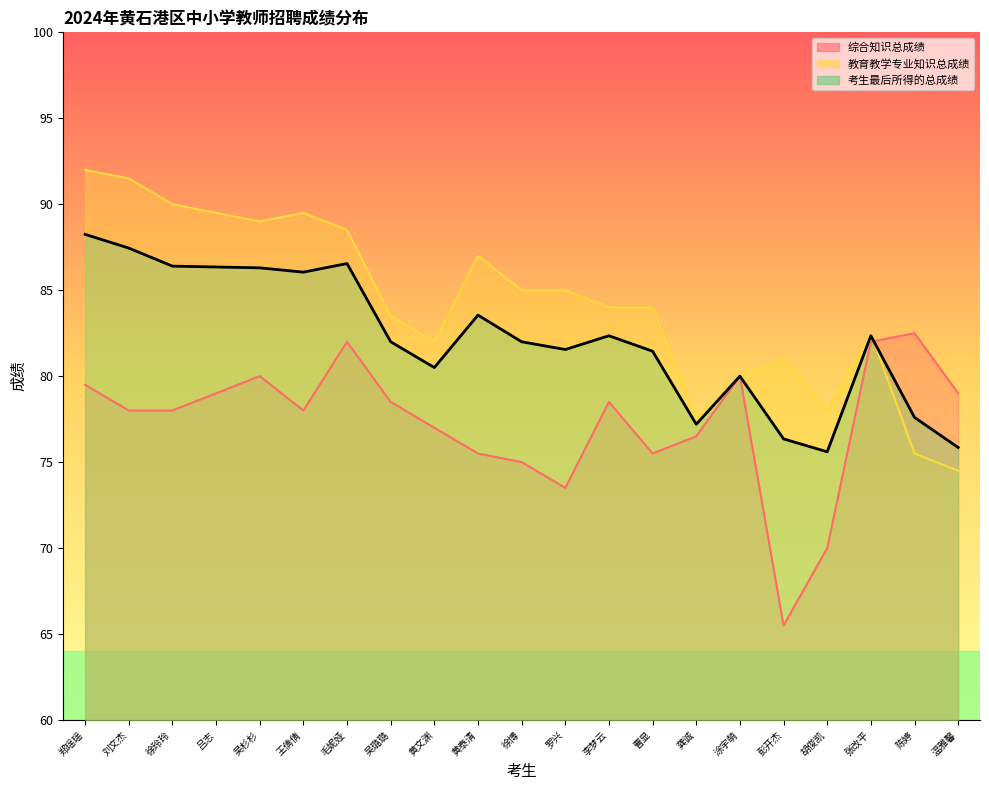

Is it true that 考生最后所得的总成绩 equals 20.9 at 郑瑶瑶?

False